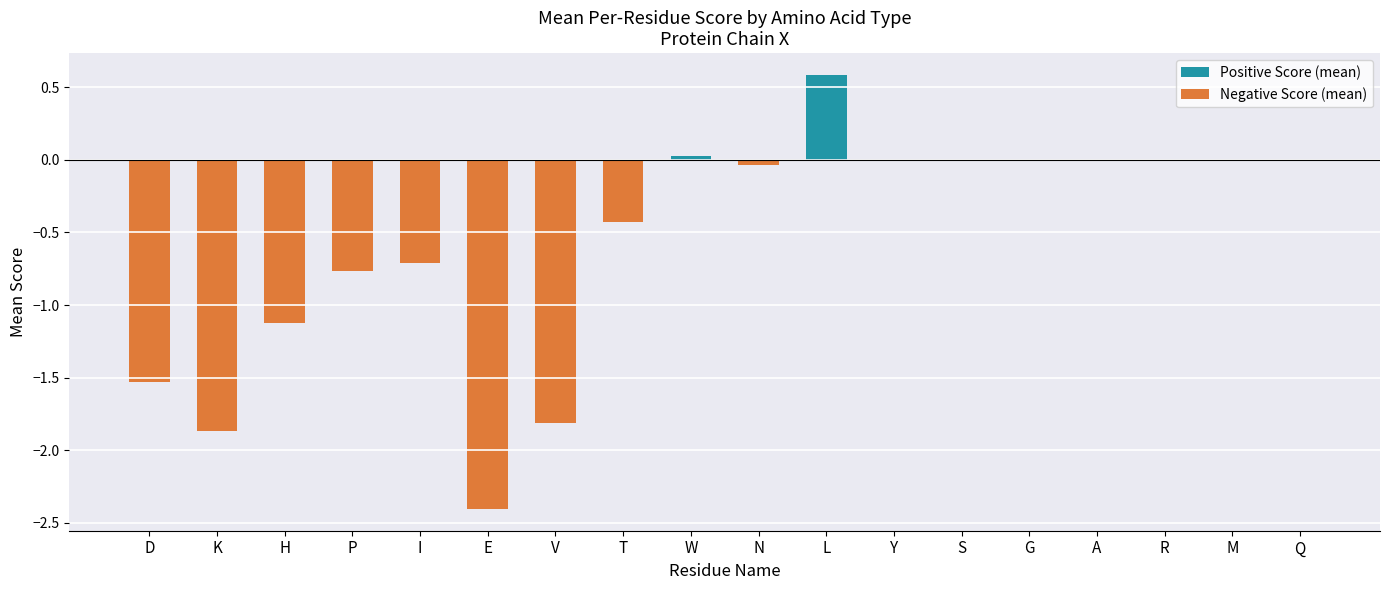

What is the sum of all Positive Score (mean) values?

0.6